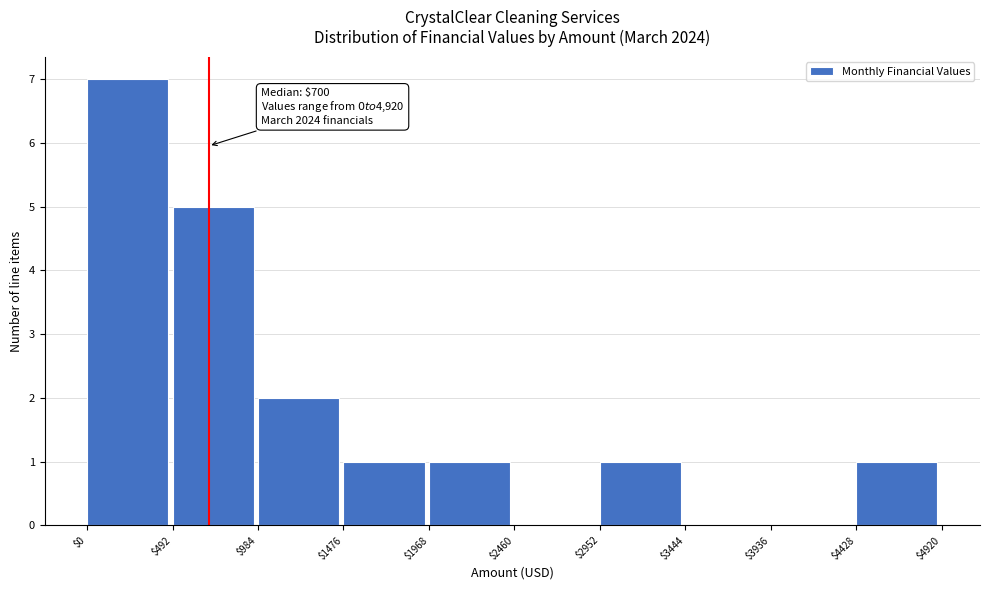

Which range on the x-axis has the tallest bar?

$0 to $492